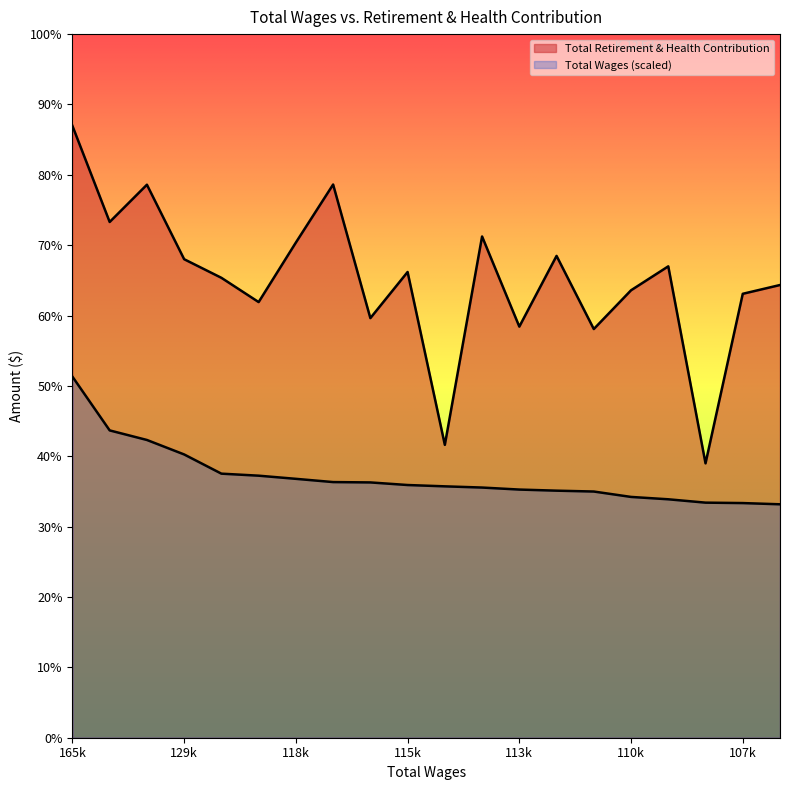

Read the Total Retirement & Health Contribution value at 129k.

31316.0